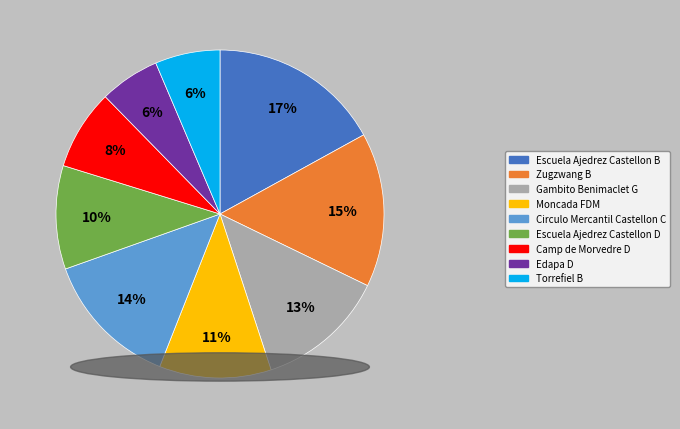

To the nearest percent, what percentage of the pie is Camp de Morvedre D?

8%